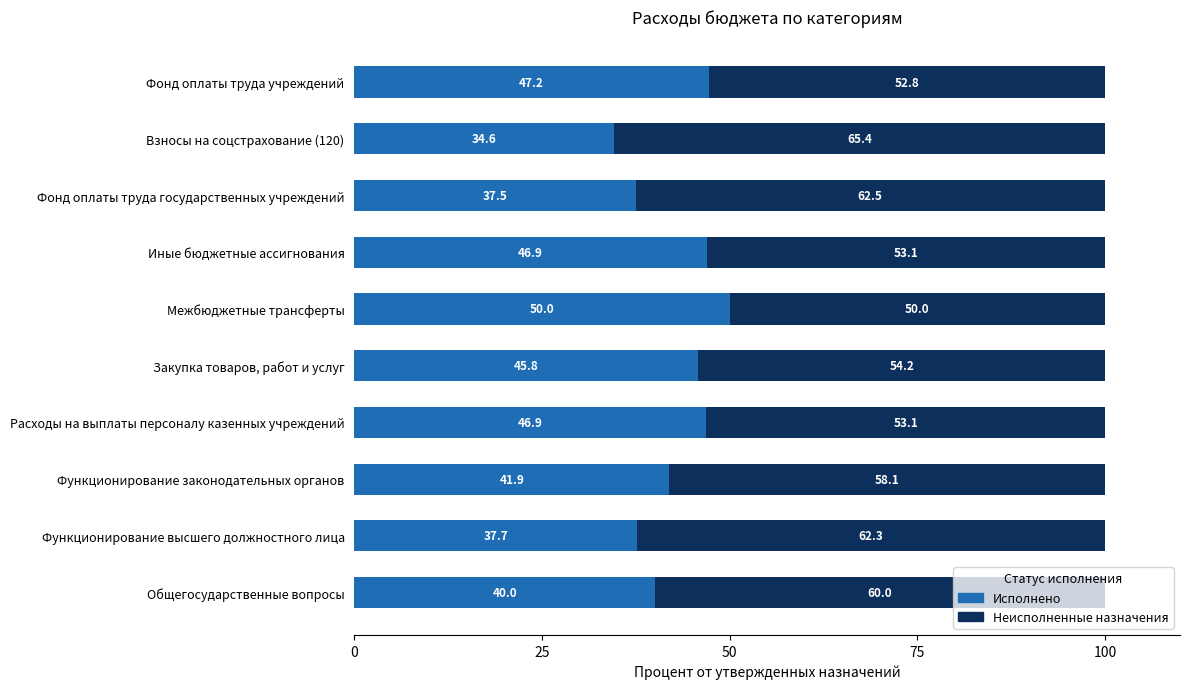

Is it true that Исполнено equals 46.9 at Расходы на выплаты персоналу казенных учреждений?

True